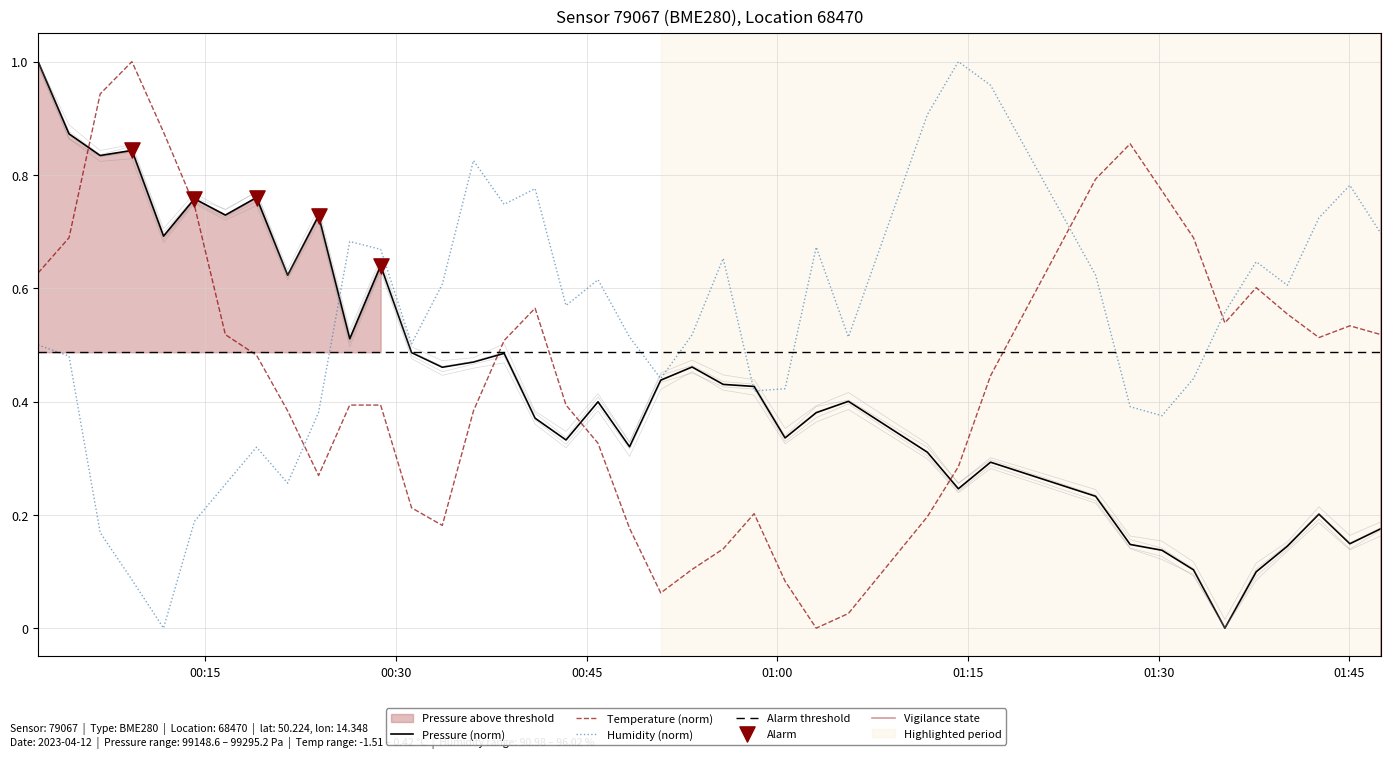

Which series has the largest total across all categories?

humidity